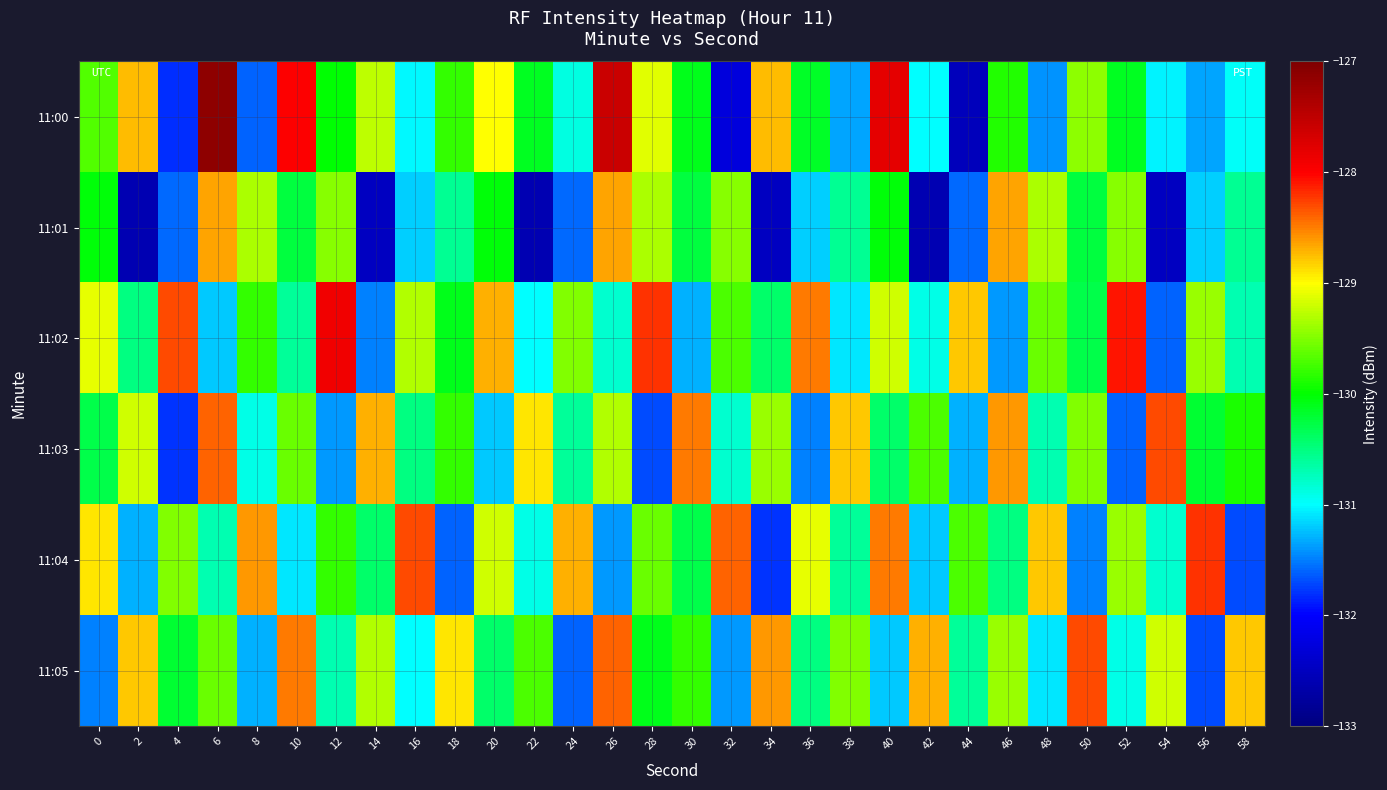

Rank the series by their maximum value, from highest to lowest.

11:00, 11:02, 11:04, 11:03, 11:05, 11:01